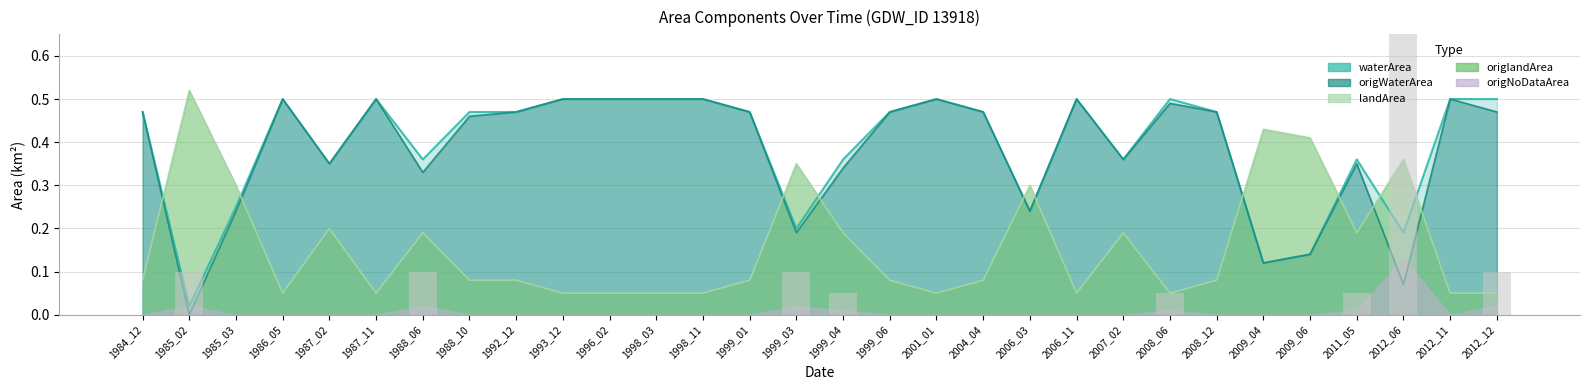

Read the landArea value at 2004_04.

0.1